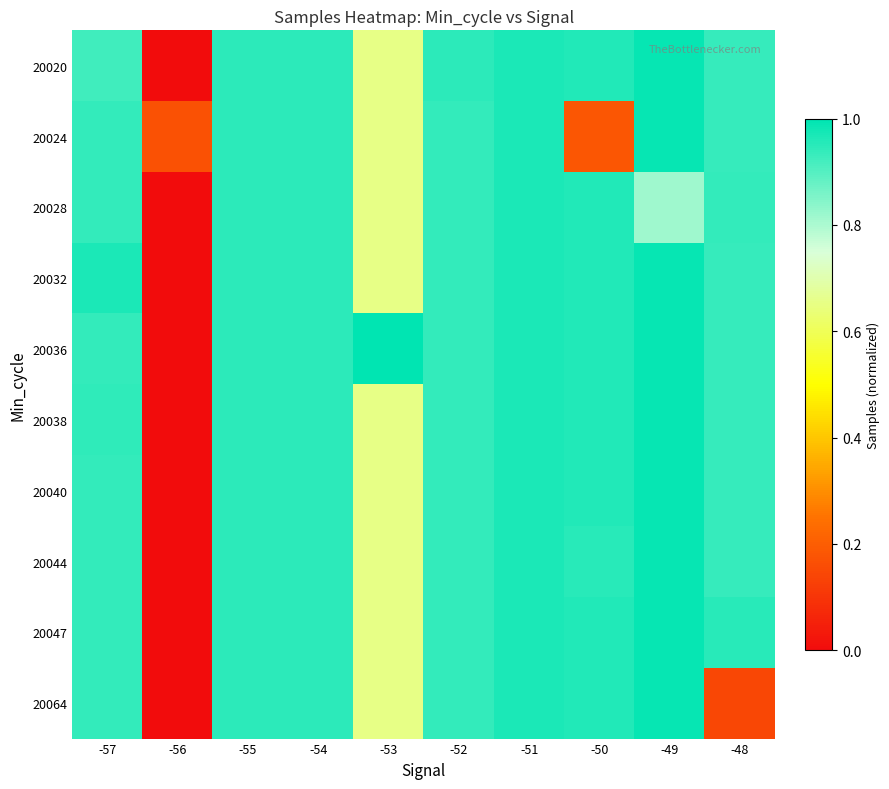

List the series in order of their peak value, highest first.

20036, 20020, 20024, 20032, 20038, 20040, 20044, 20047, 20064, 20028